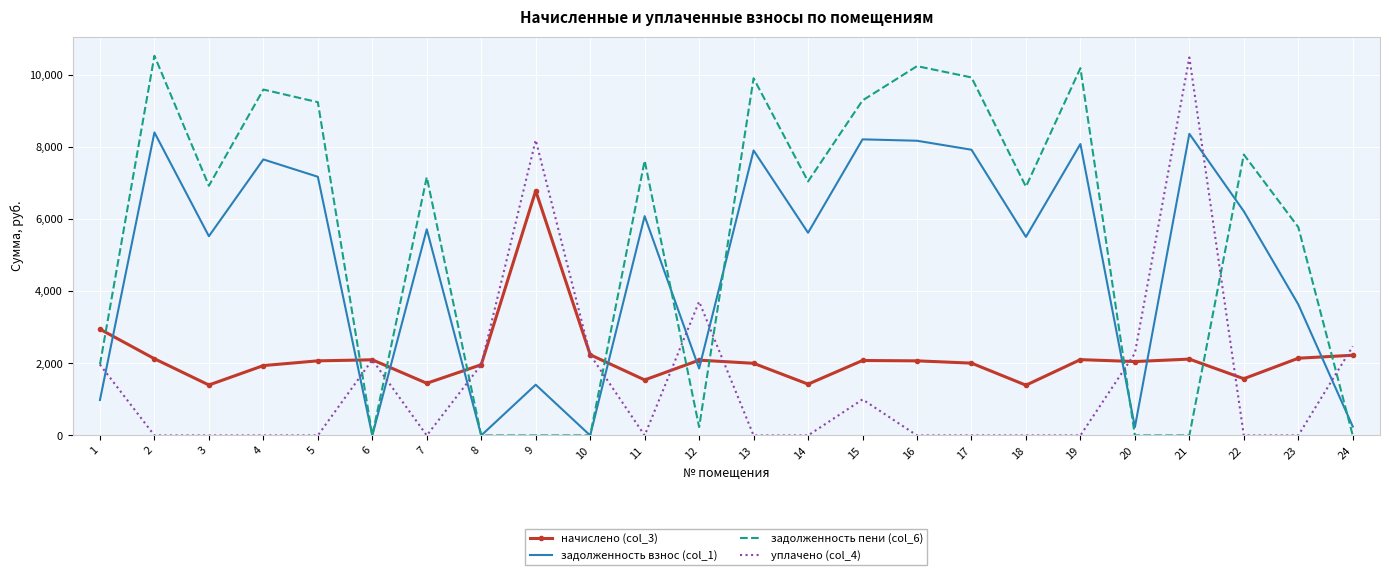

List the series in order of their overall mean, highest first.

задолженность пени (col_6), задолженность взнос (col_1), начислено (col_3), уплачено (col_4)